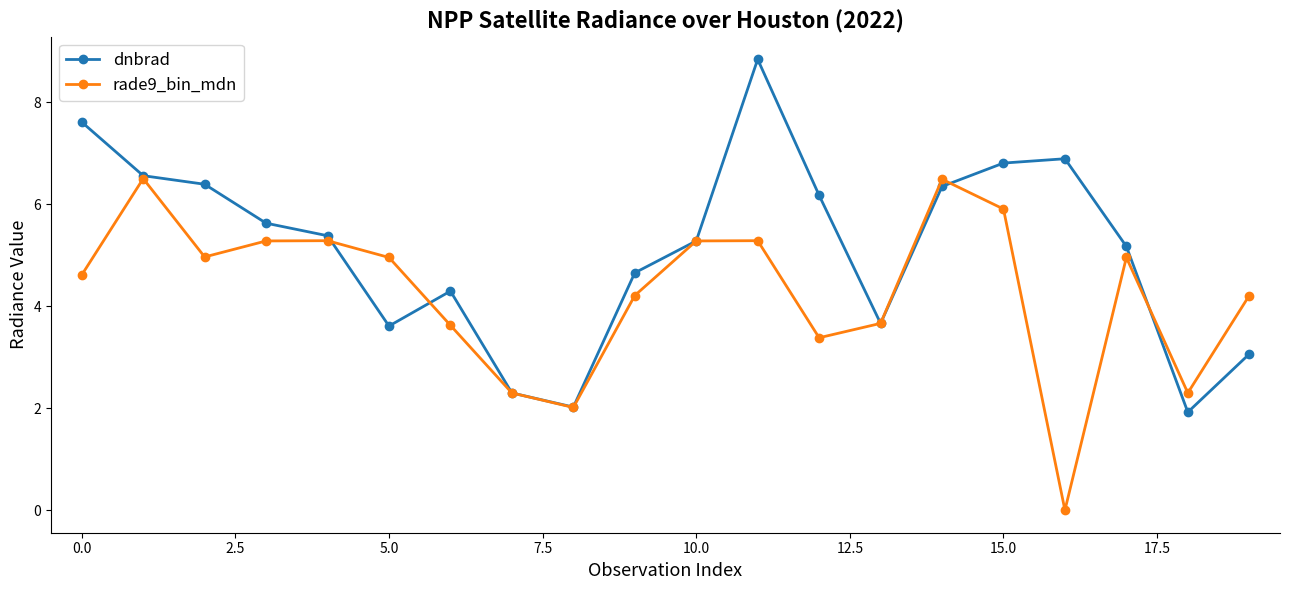

Which series has the largest range (max minus min)?

dnbrad